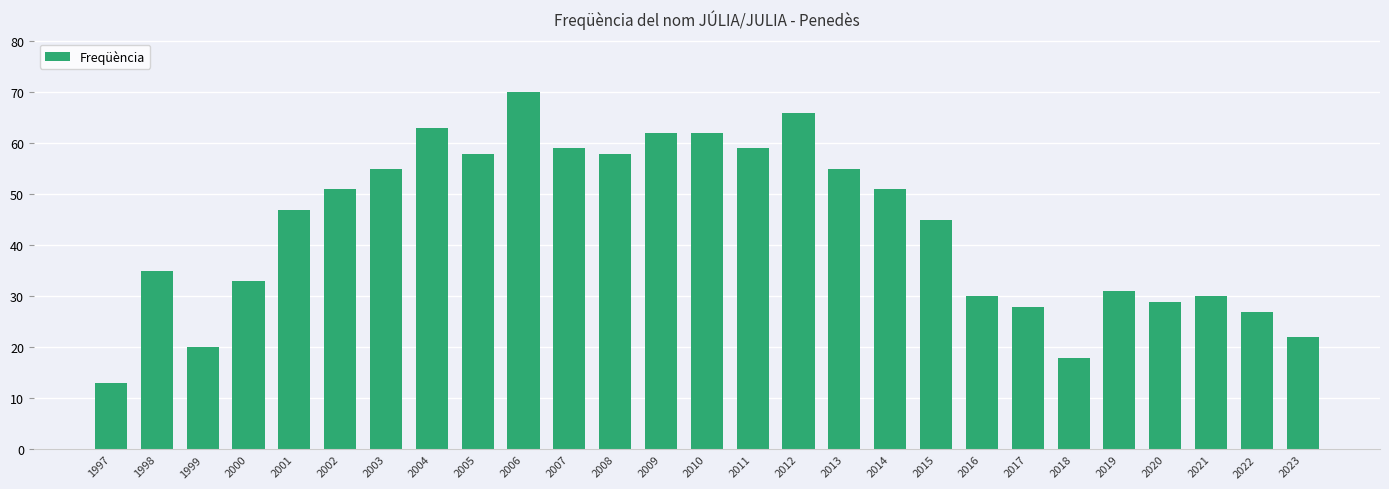

What is the value of the 4th bar from the left?

33